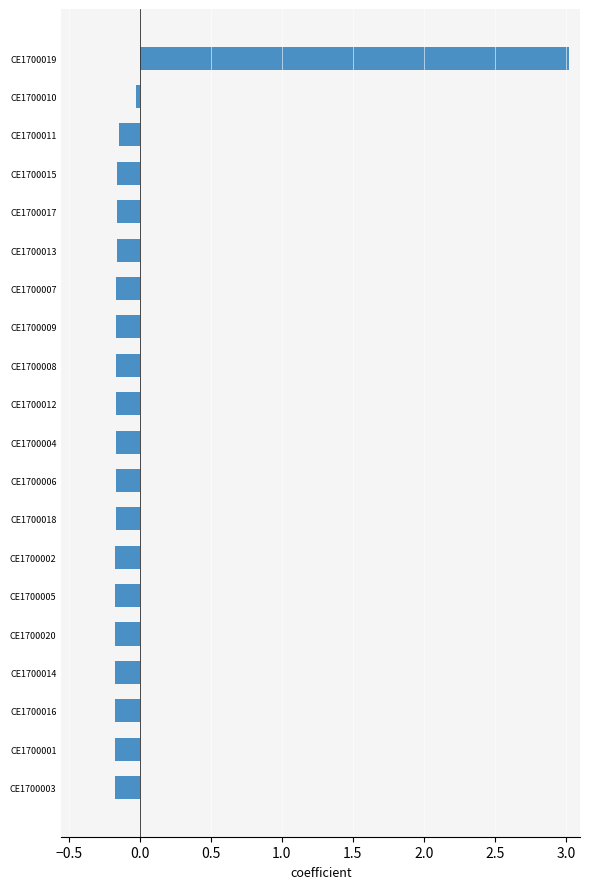

Which label corresponds to the largest value in the chart?

CE1700019